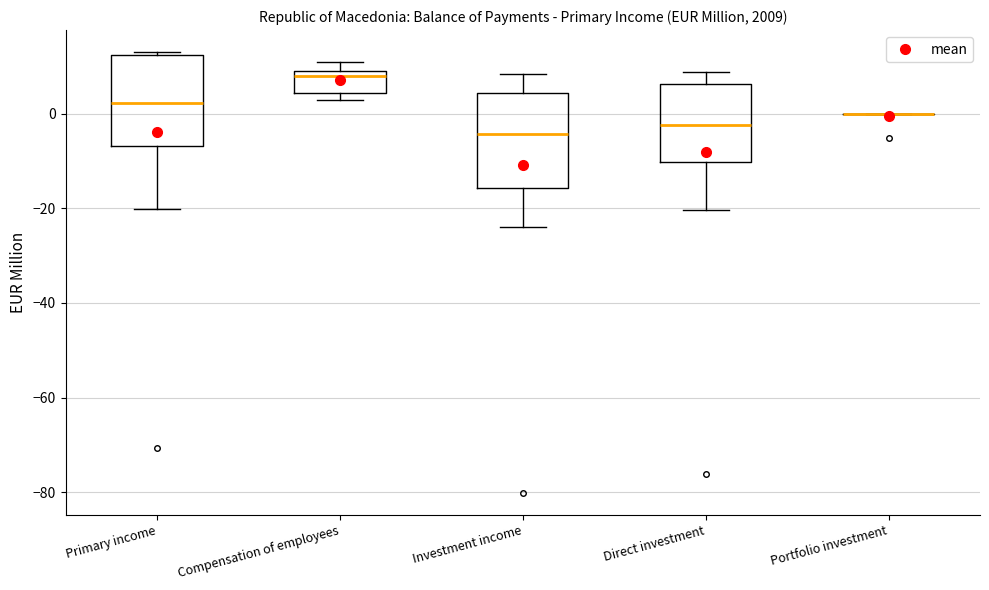

Reading left to right, read every box against the y-axis: the position of its median line, the range the box covers, and the ends of its whiskers. The values are not printed on the chart, so give them approximately, as read against the axis.

Primary income: median 2, box -6 to 12, whiskers -20 to 12 (just above the box's upper edge)
Compensation of employees: median 8 (just below the box's upper edge), box 4 to 8, whiskers 2 to 10
Investment income: median -4, box -16 to 4, whiskers -24 to 8
Direct investment: median -2, box -10 to 6, whiskers -20 to 8
Portfolio investment: box collapsed to a line at 0, whiskers 0 to 0